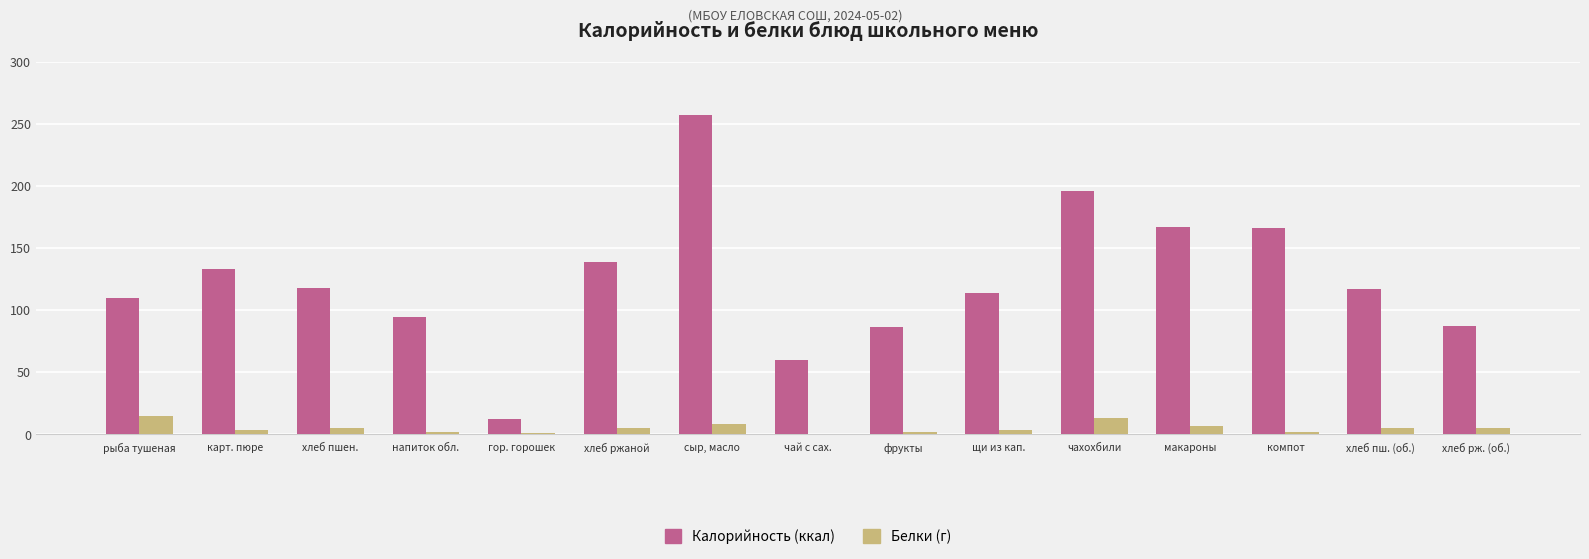

At which category is the sum across all series the highest?

сыр, масло